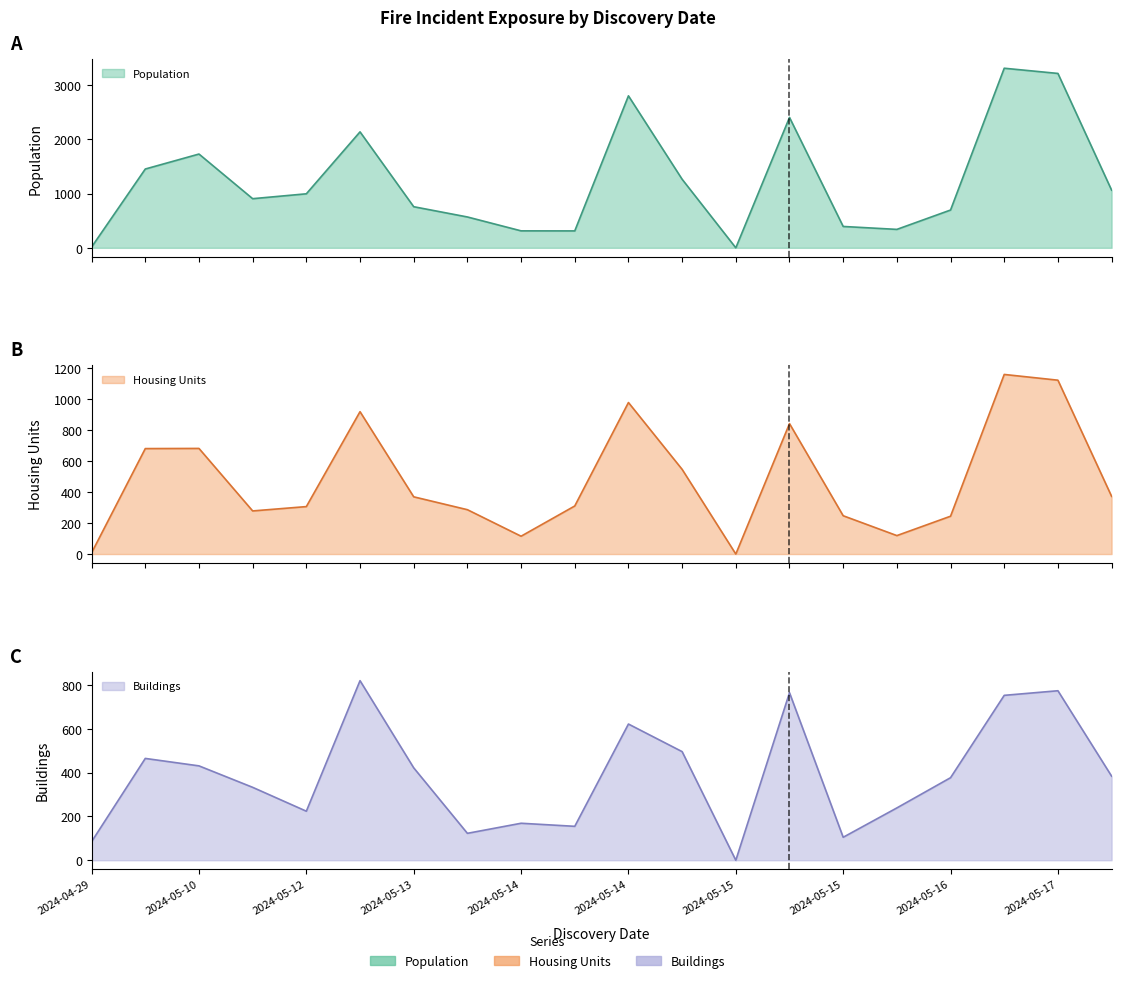

Between 2024-05-17 and 2024-05-14, which series saw the biggest shift?

Population